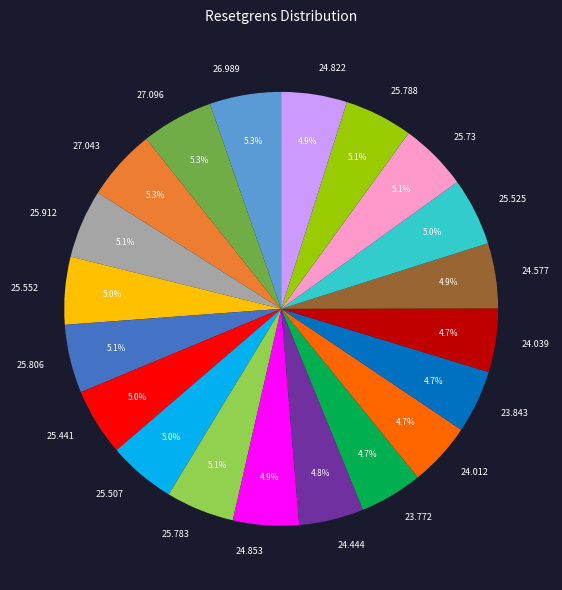

To the nearest percent, what is the average slice percentage?

5%